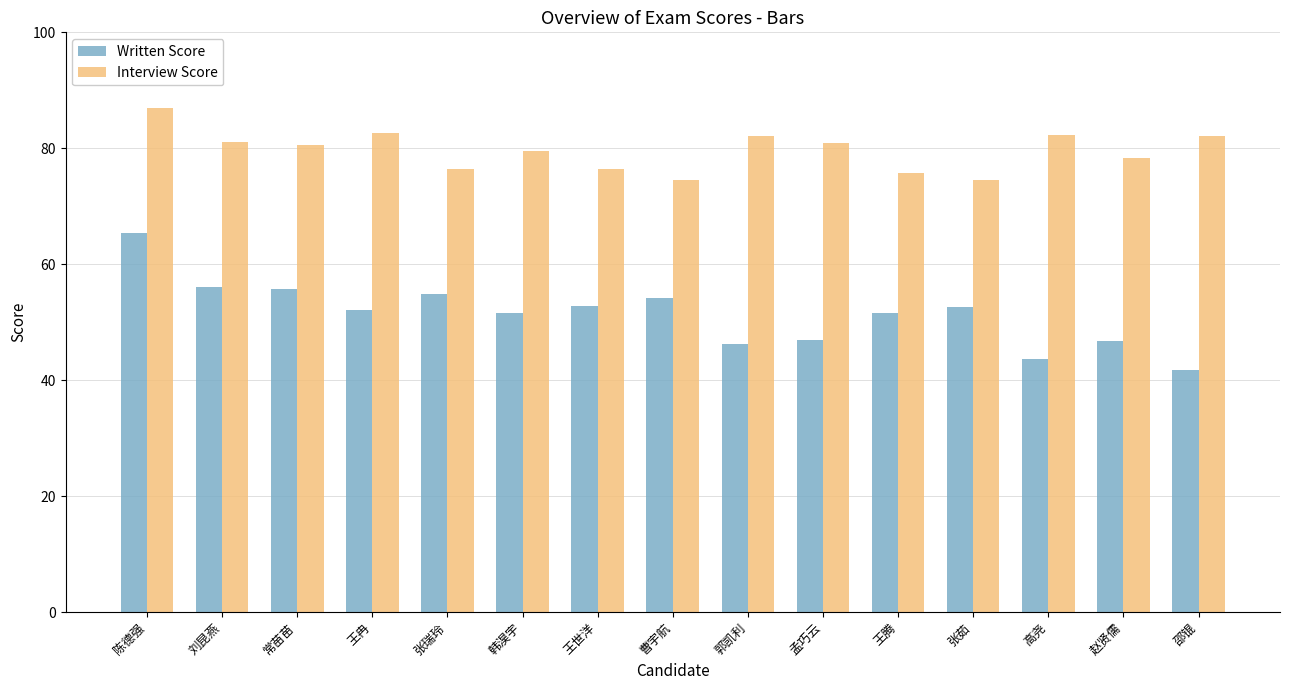

What is the minimum value for Written Score?

41.8